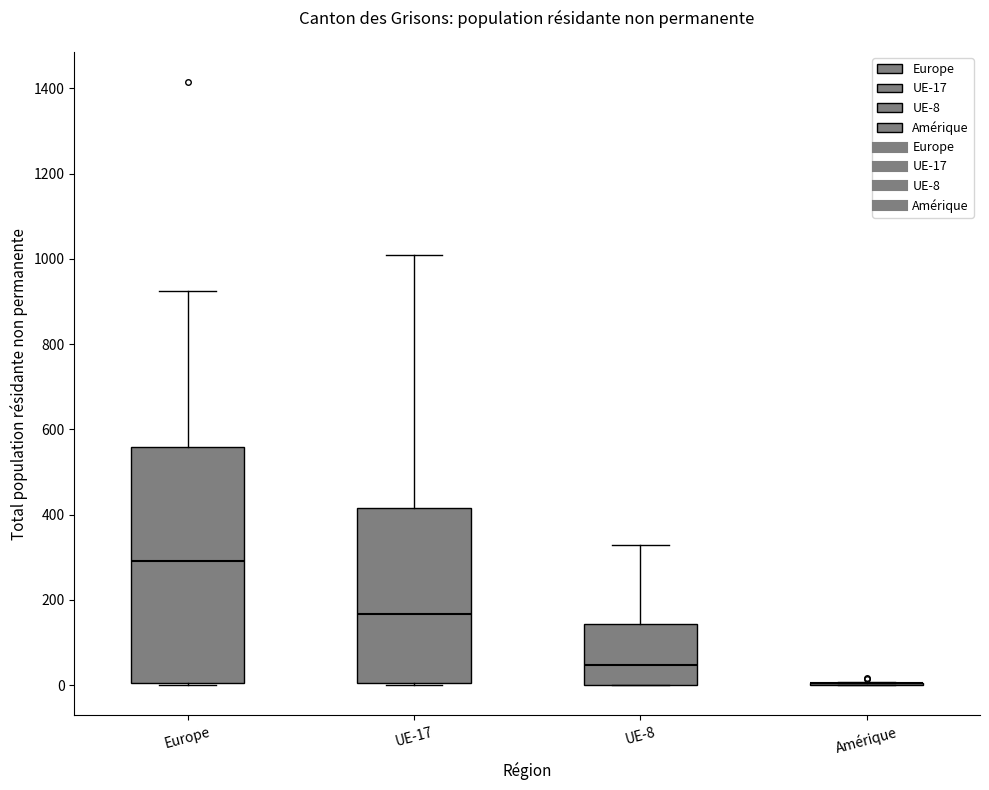

Comparing the boxes themselves (not the whiskers), which one is the tallest?

Europe